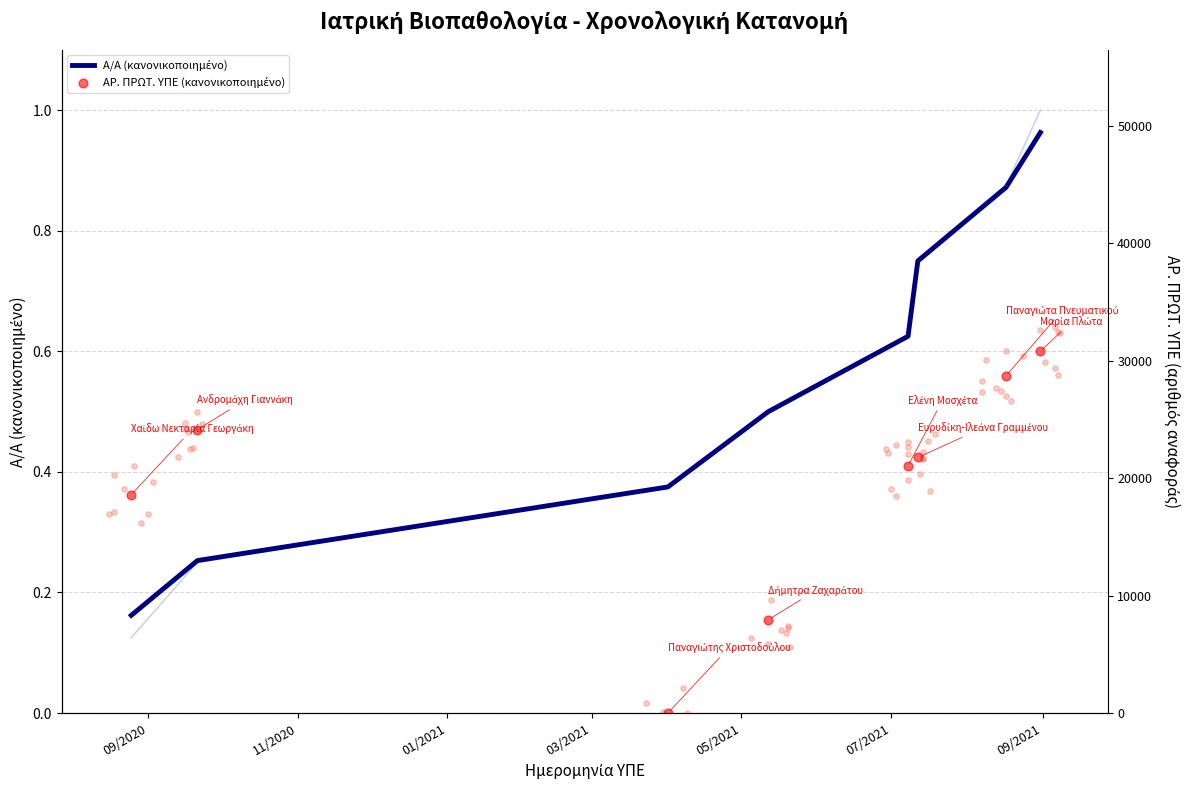

What is the total value across all series at 05/2021?

1.0